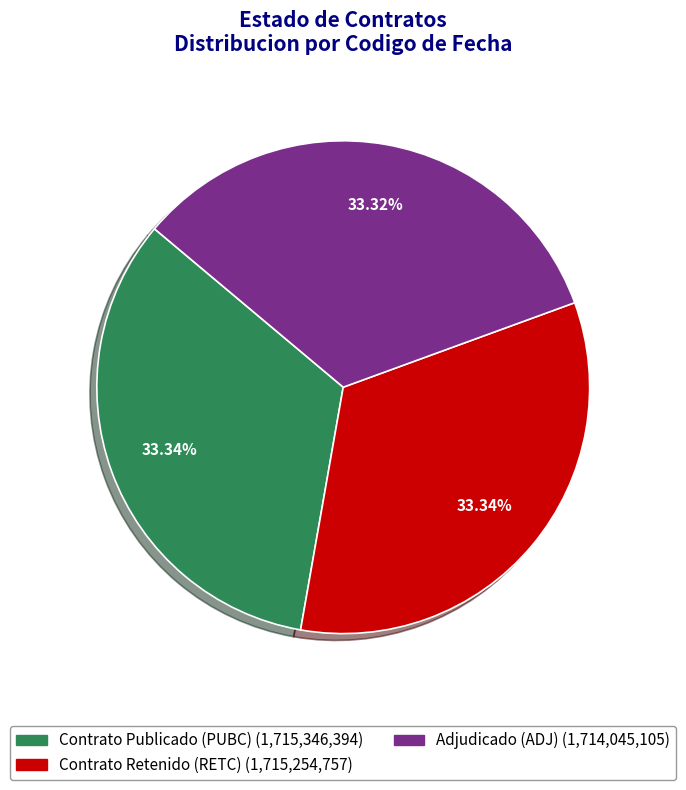

To the nearest percent, what is the combined percentage of Adjudicado (ADJ) and Contrato Publicado (PUBC)?

67%